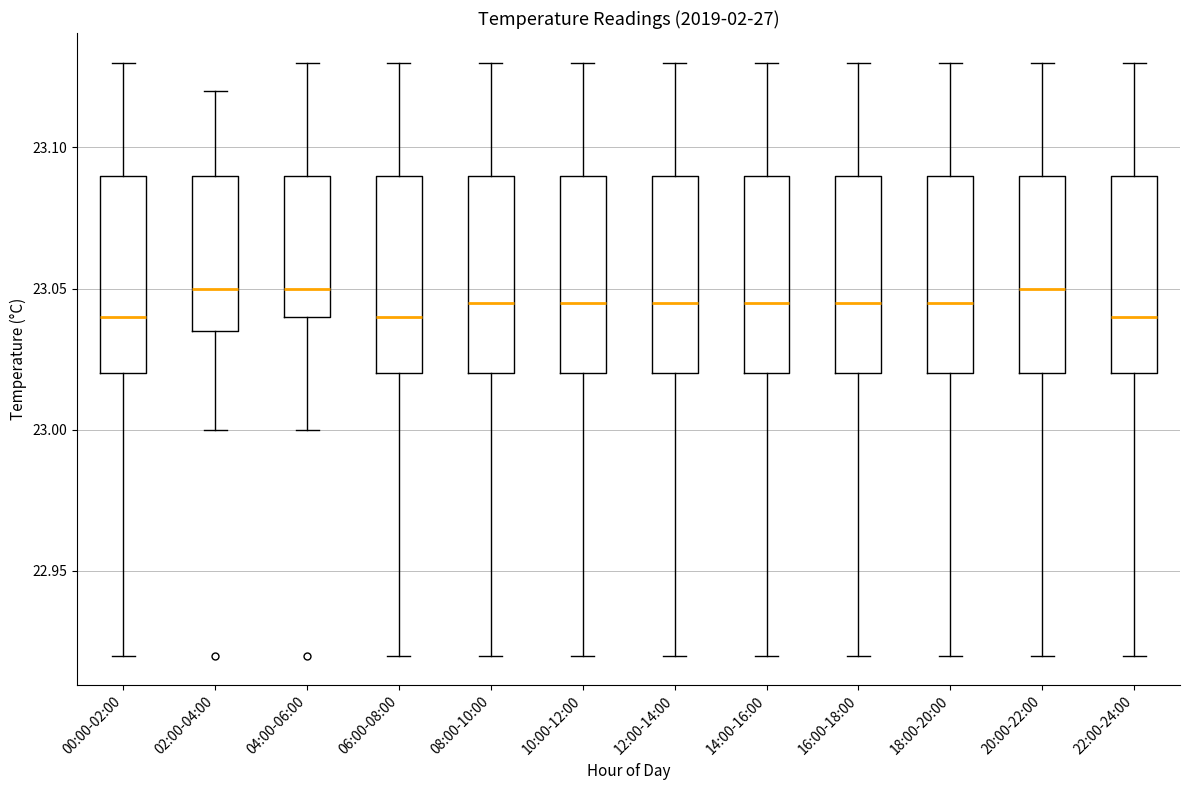

Where is the lower edge of the box for 22:00-24:00 on the y-axis? The values are not printed on the chart, so give them approximately, as read against the axis.

23.020